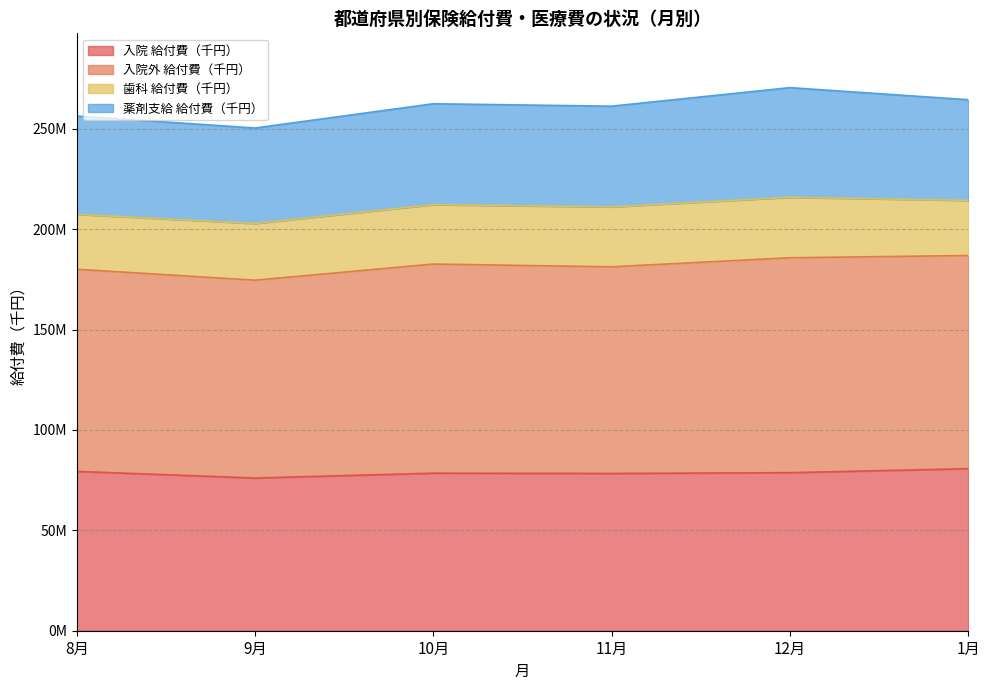

True or false: 入院外 給付費（千円） and 入院 給付費（千円） intersect in this chart.

False